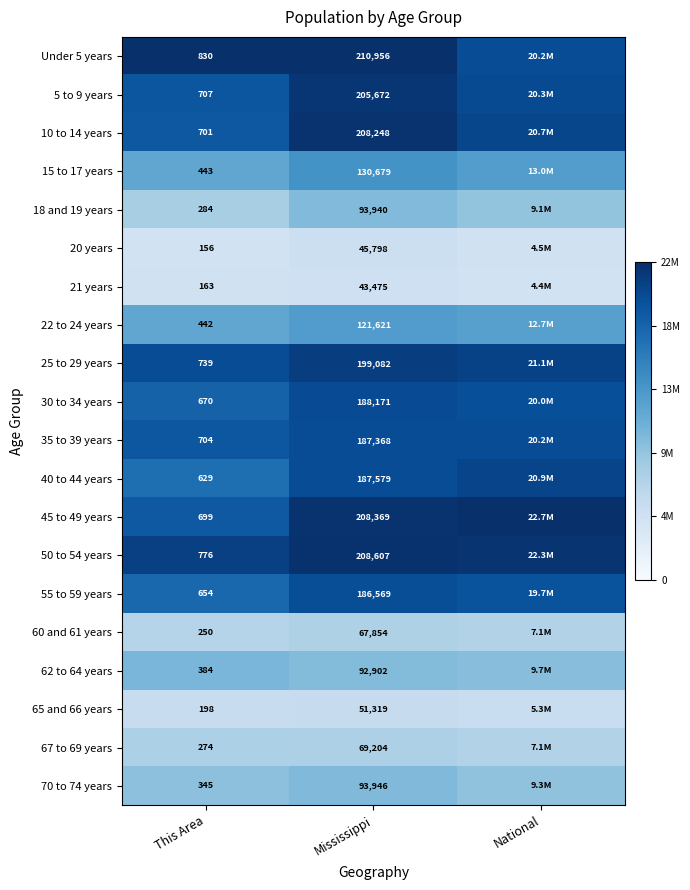

Is the value of 22 to 24 years at Mississippi greater than the value of 35 to 39 years at Mississippi?

No